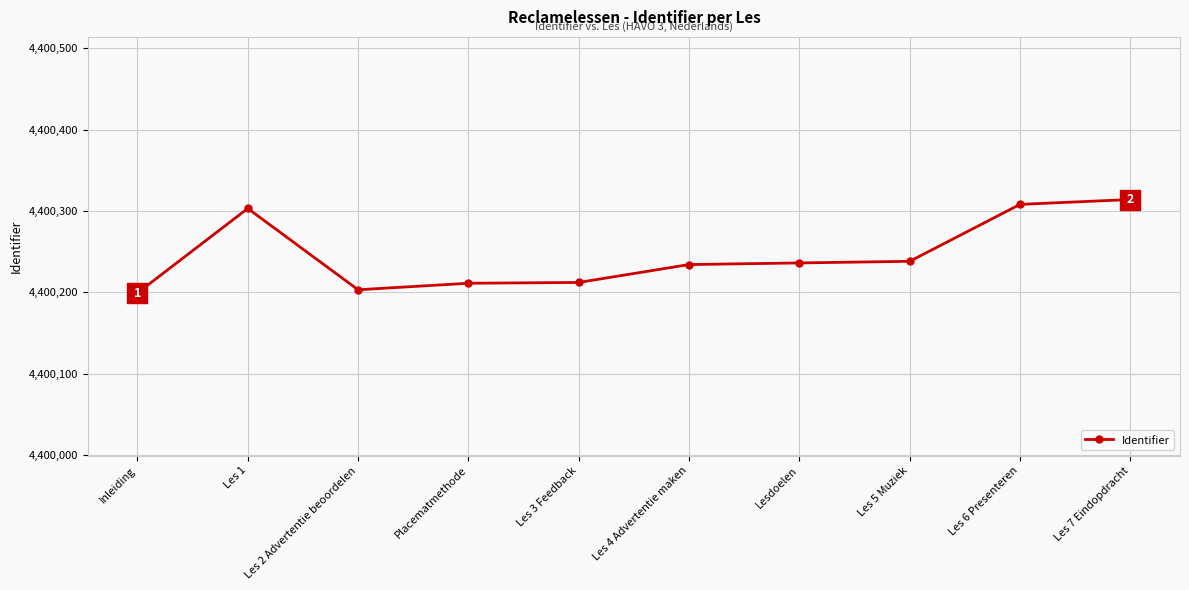

How many series are shown in this chart?

1